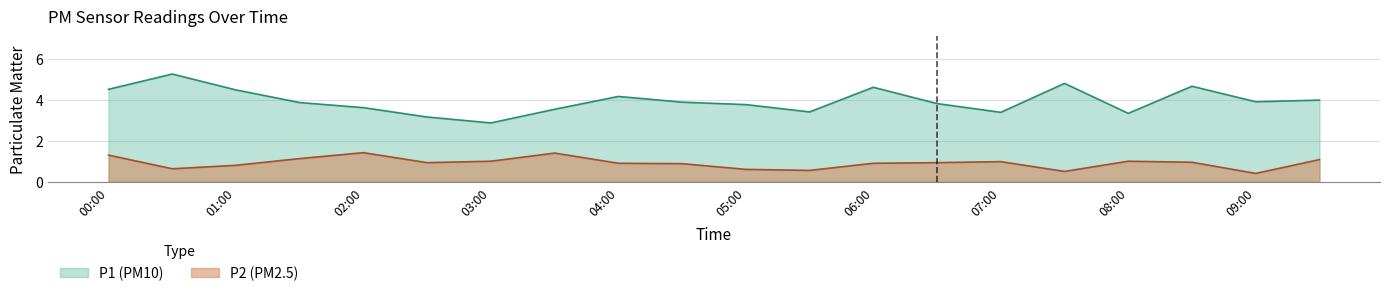

Between 07:00 and 03:30, which is larger?

03:30